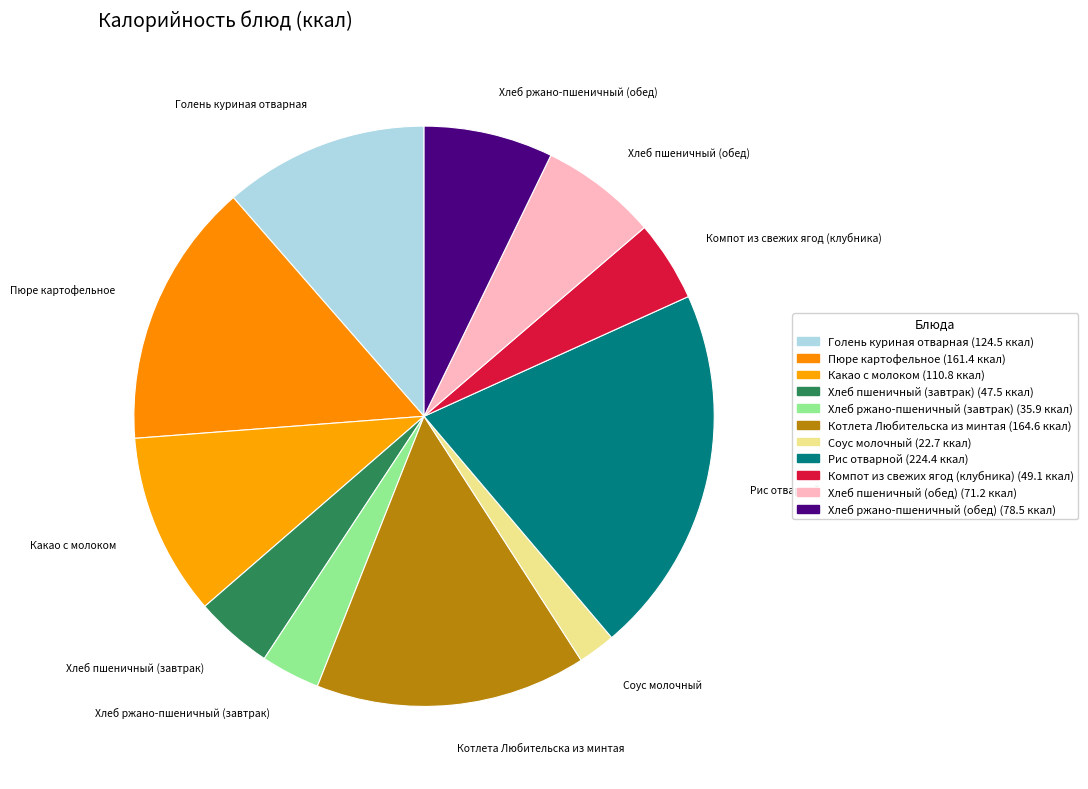

How many slices are in this pie chart?

11